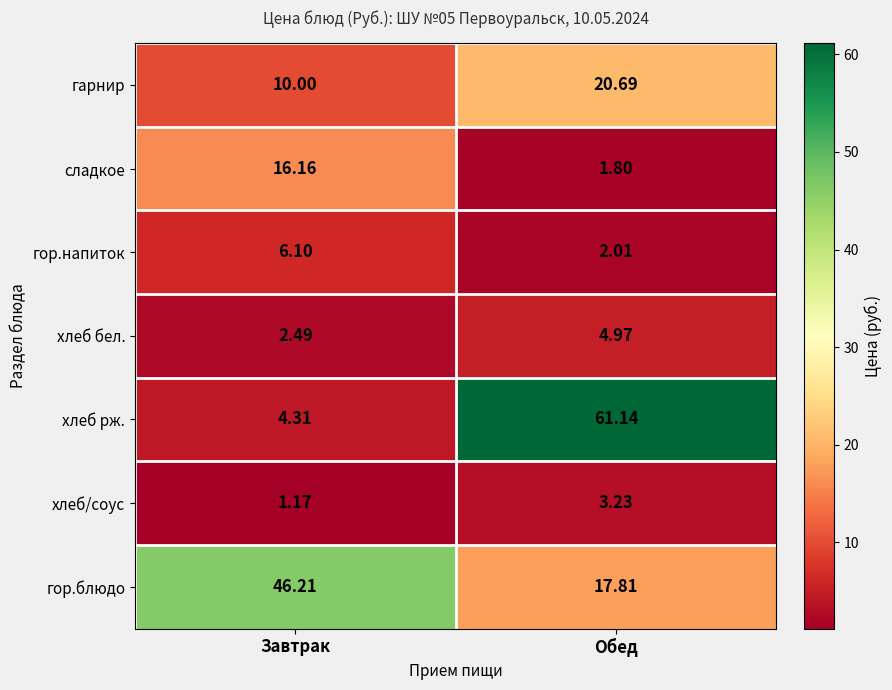

Rank the series by their maximum value, from highest to lowest.

хлеб рж., гор.блюдо, гарнир, сладкое, гор.напиток, хлеб бел., хлеб/соус